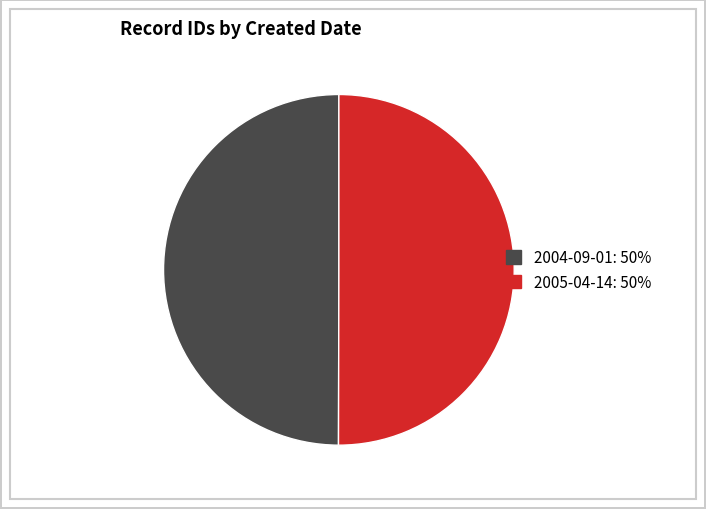

How many slices are in this pie chart?

2